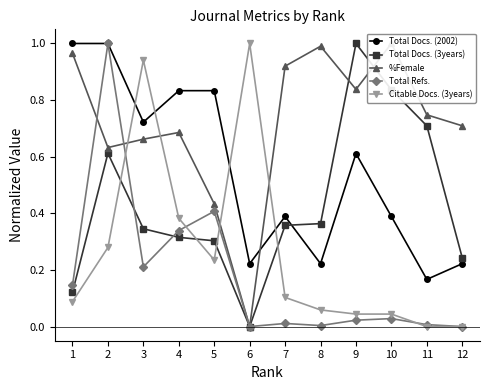

The Total Docs. (2002) series shows 1.8 at 1. True or false?

False